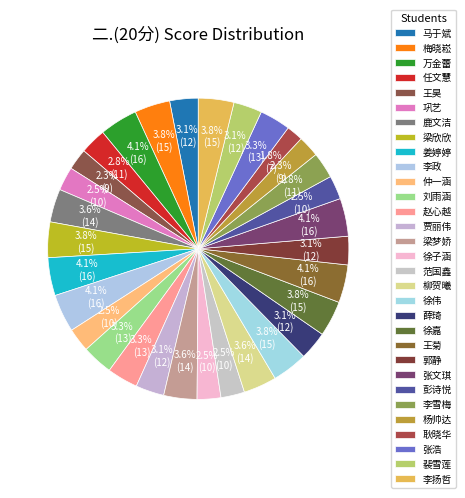

The 万金蕾 slice represents 1% of the pie. True or false?

False